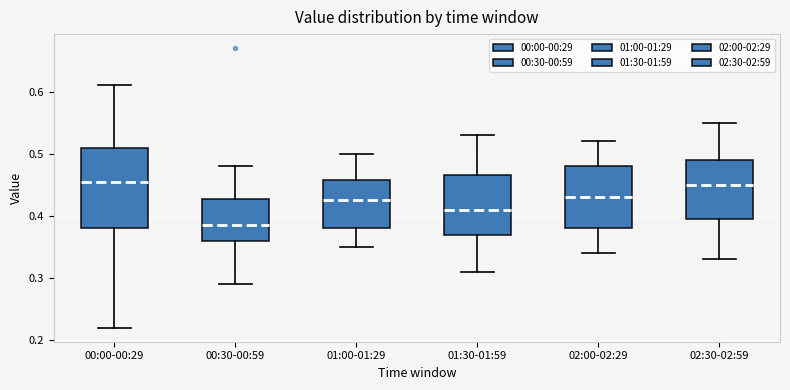

Which box has the lowest median line?

00:30-00:59